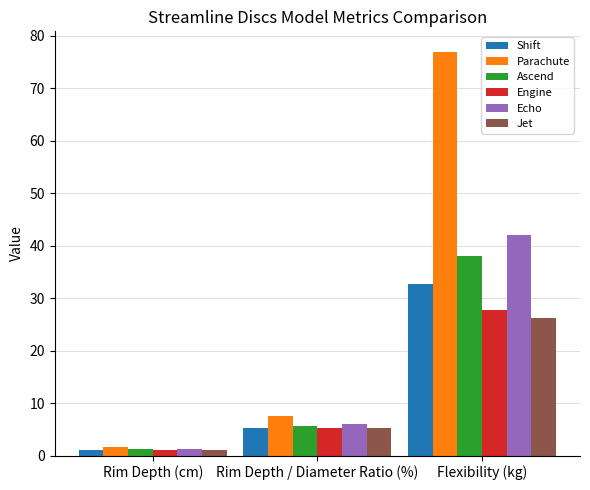

Which series changed the most between Rim Depth / Diameter Ratio (%) and Flexibility (kg)?

Parachute